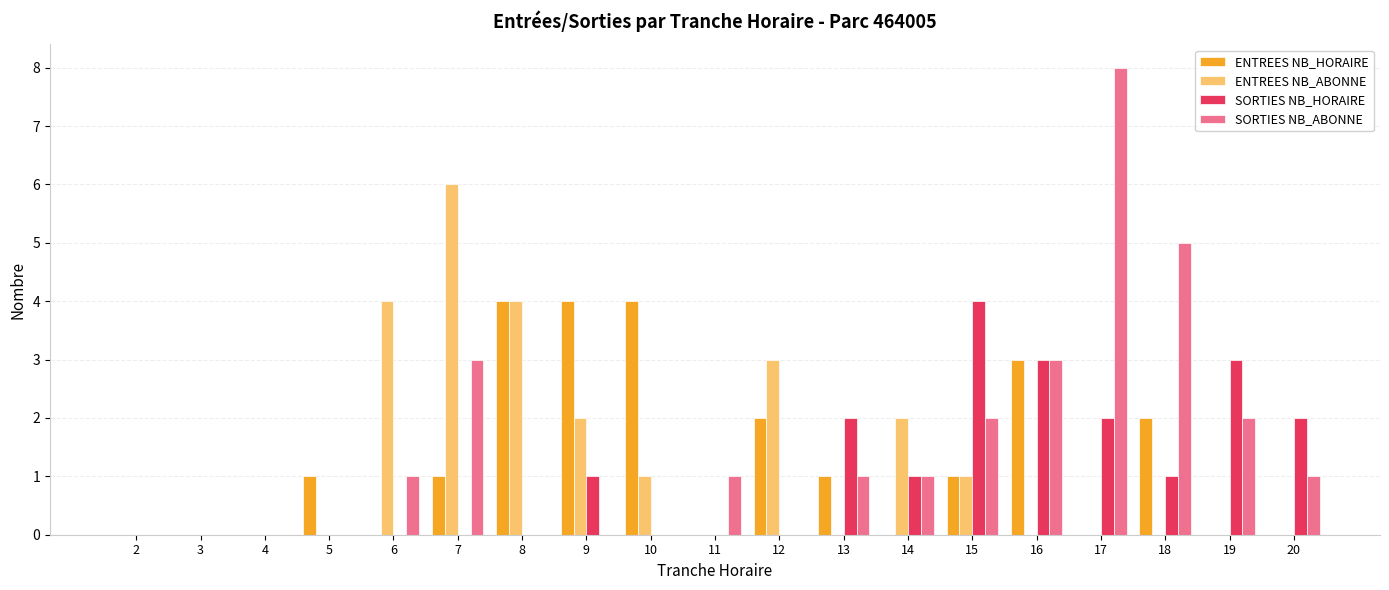

The value of ENTREES NB_HORAIRE at 2 is 0. True or false?

True